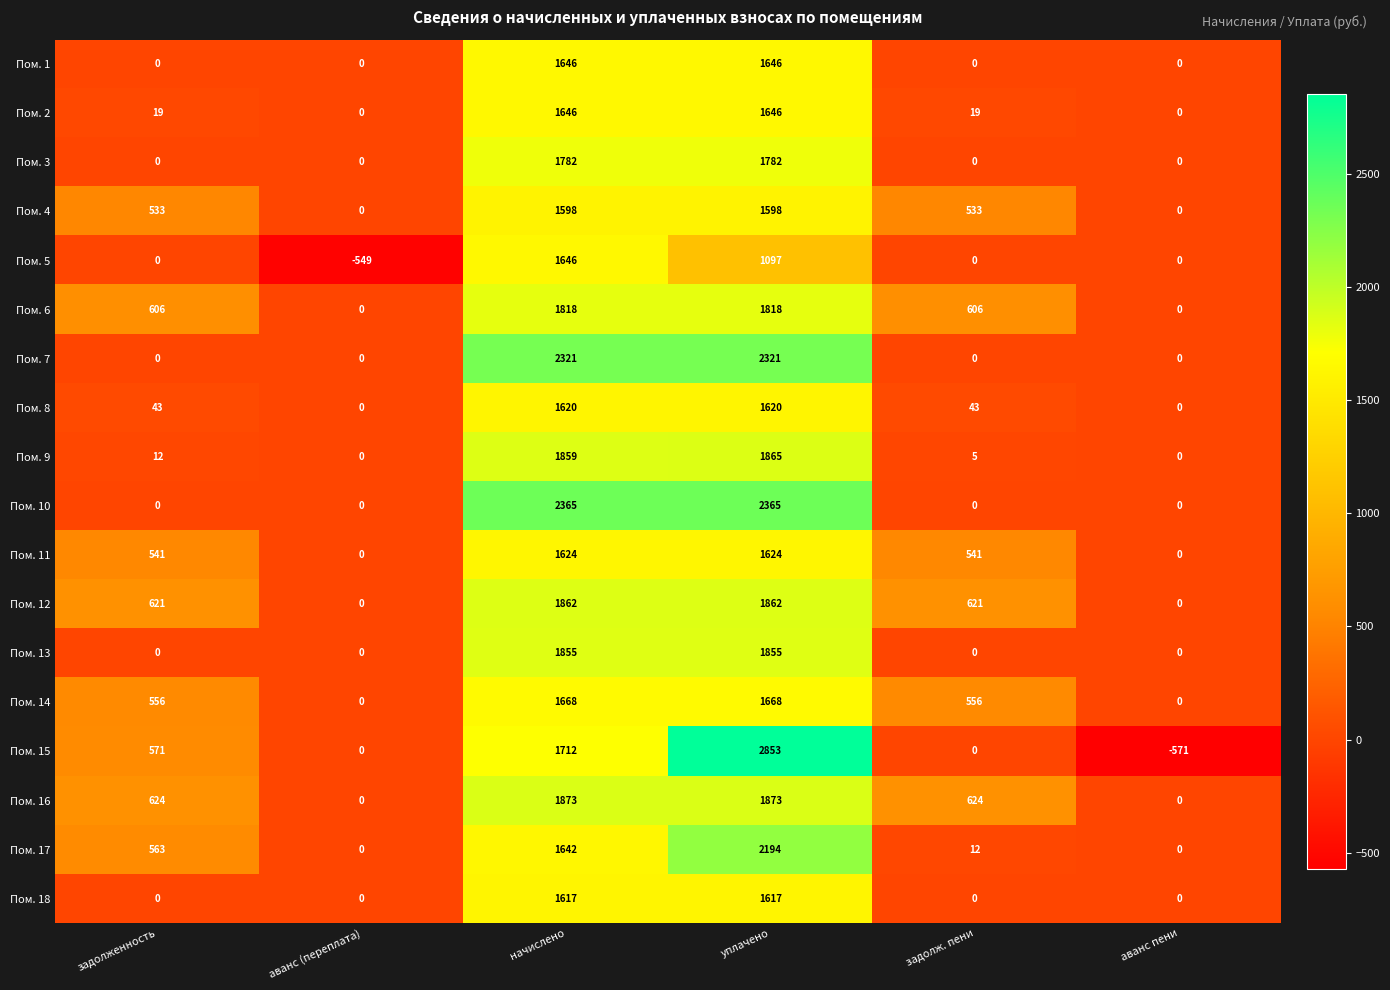

At how many categories does at least one series exceed 382?

4